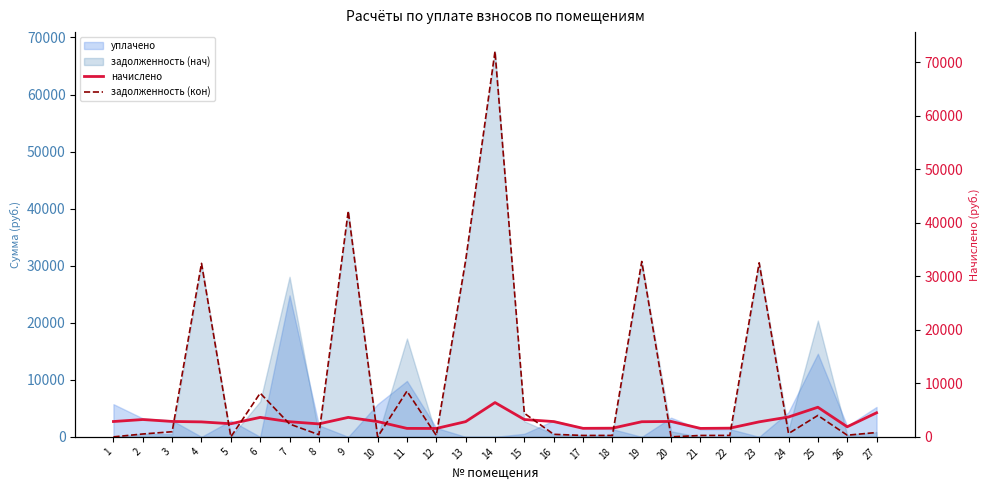

What is the difference between the second highest and second lowest values in the начислено series?

3952.8